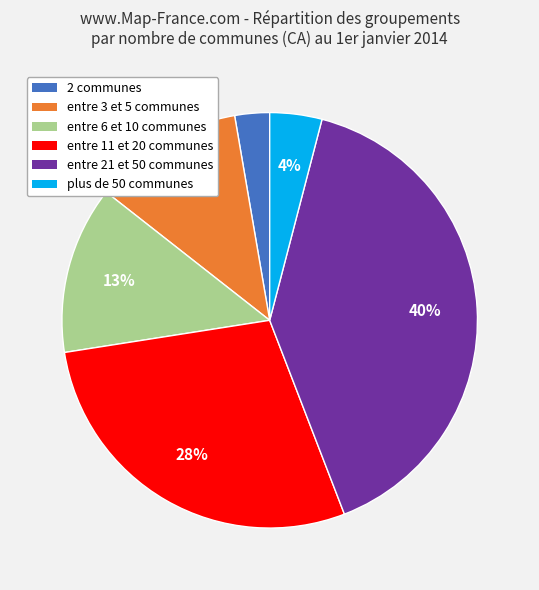

Is the sum of entre 3 et 5 communes and 2 communes greater than half?

No